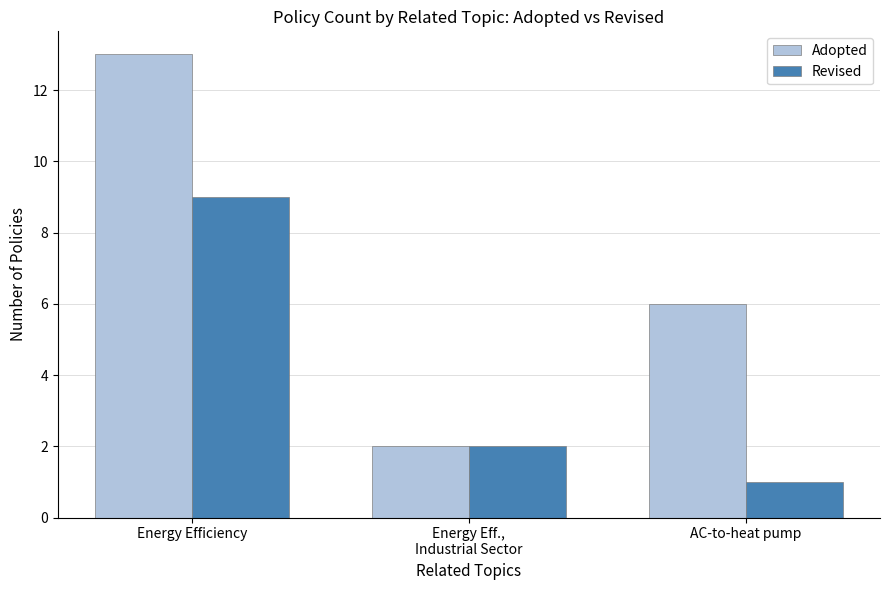

What is the smallest value displayed?

1